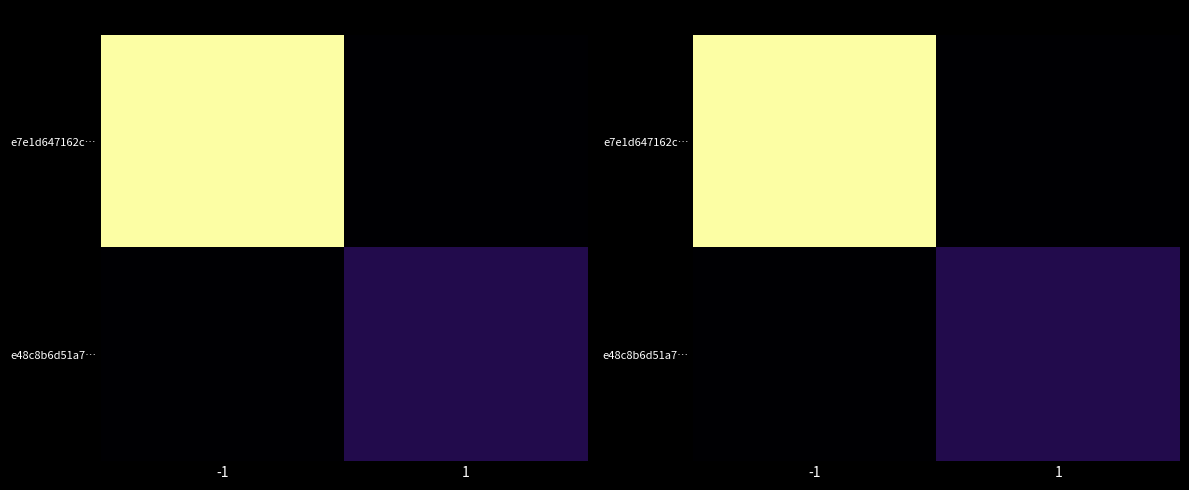

What is the average value of the e7e1d647162c… series?

12